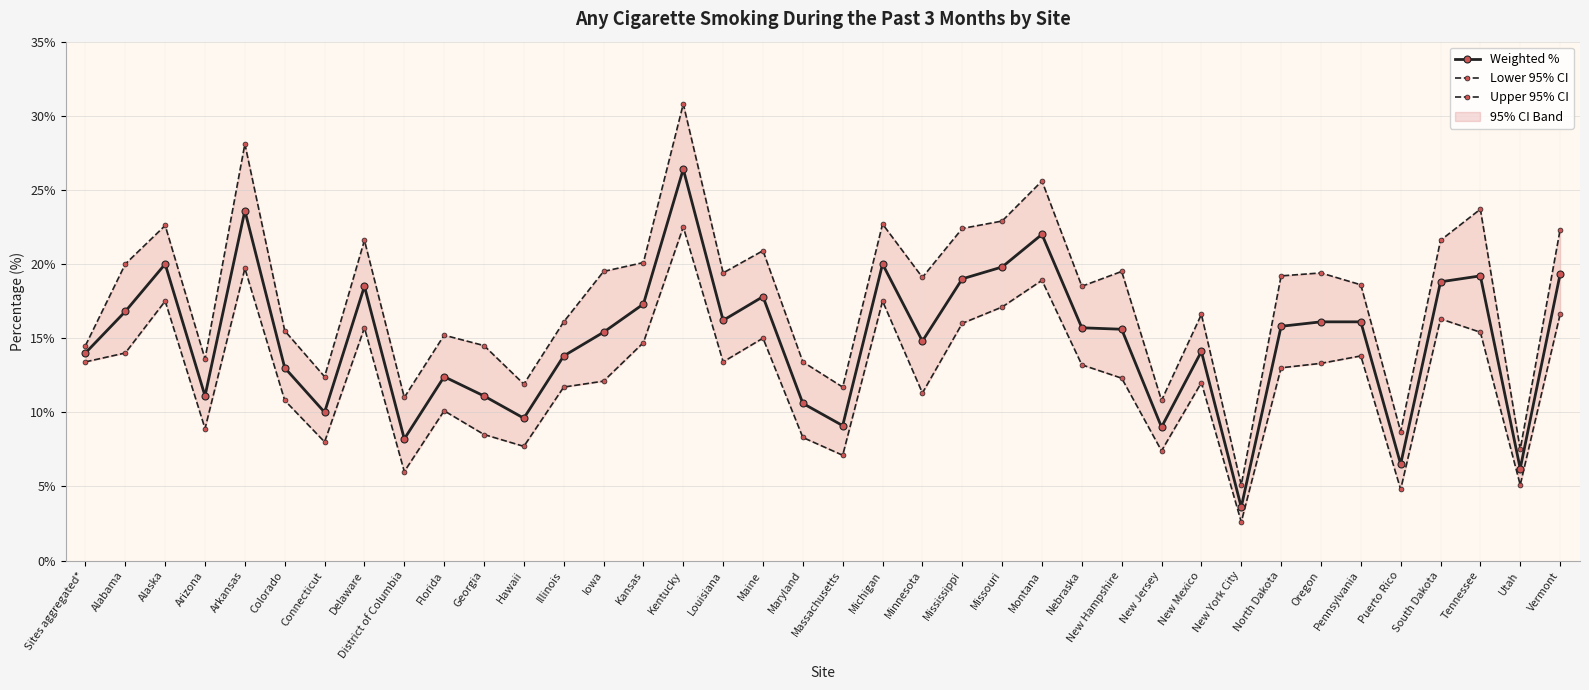

Where is Lower 95% CI nearest to the value 12?

New Mexico